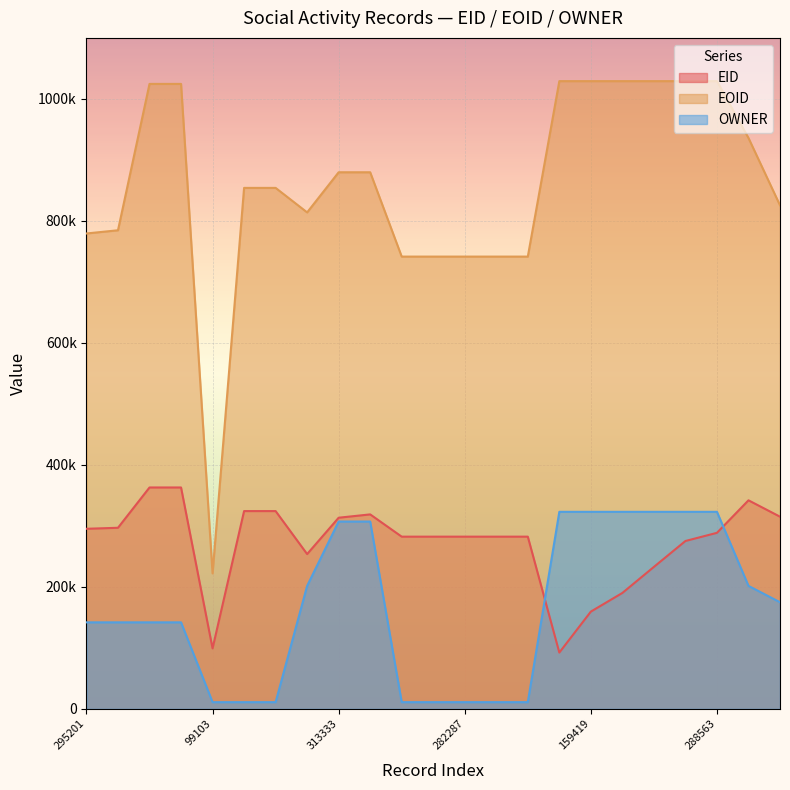

Reading right to left, extract all data points from this chart.

EID: 315026=315026	341881=341881	288563=288563	275181=275181	232712=232712	190022=190022	159419=159419	92277=92277	282289=282289	282288=282288	282287=282287	282285=282285	282284=282284	318790=318790	313333=313333	253730=253730	324227=324227	324226=324226	99103=99103	362923=362923	362920=362920	296854=296854	295201=295201
EOID: 315026=825546	341881=935898	288563=1029086	275181=1029085	232712=1029084	190022=1029082	159419=1029080	92277=1029076	282289=741445	282288=741444	282287=741443	282285=741441	282284=741439	318790=879699	313333=879698	253730=813909	324227=854068	324226=854069	99103=222076	362923=1024549	362920=1024550	296854=784614	295201=779344
OWNER: 315026=174772	341881=201602	288563=323006	275181=323006	232712=323006	190022=323006	159419=323006	92277=323006	282289=10968	282288=10968	282287=10968	282285=10968	282284=10968	318790=307098	313333=307098	253730=201603	324227=10943	324226=10943	99103=10943	362923=141809	362920=141809	296854=141809	295201=141809